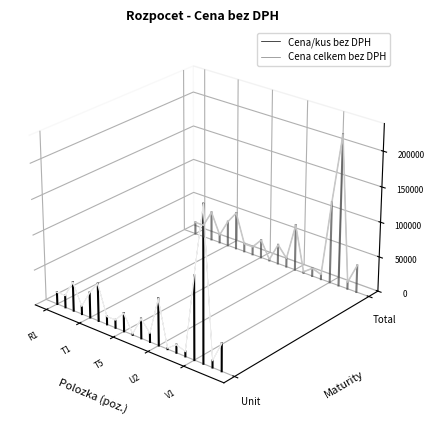

What are all the series names shown in the legend?

Cena/kus bez DPH, Cena celkem bez DPH